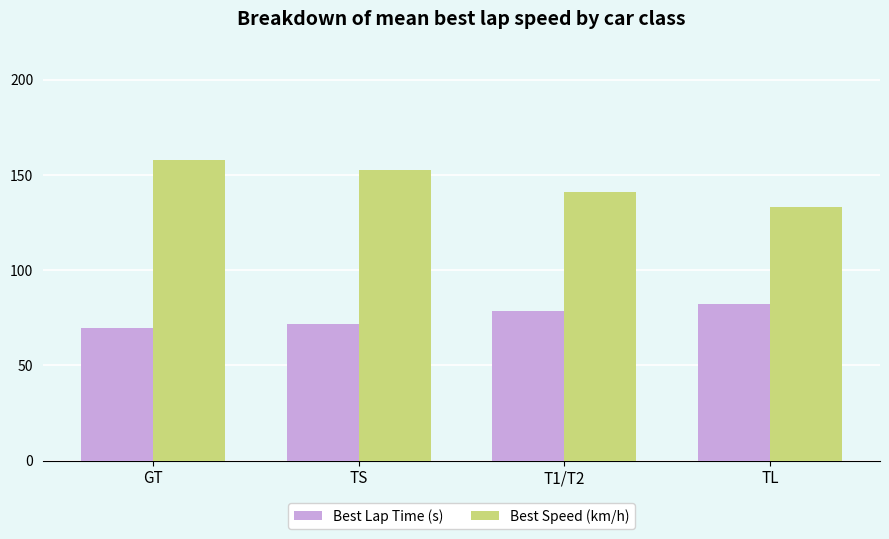

Where does the Best Lap Time (s) series first go above 78?

T1/T2